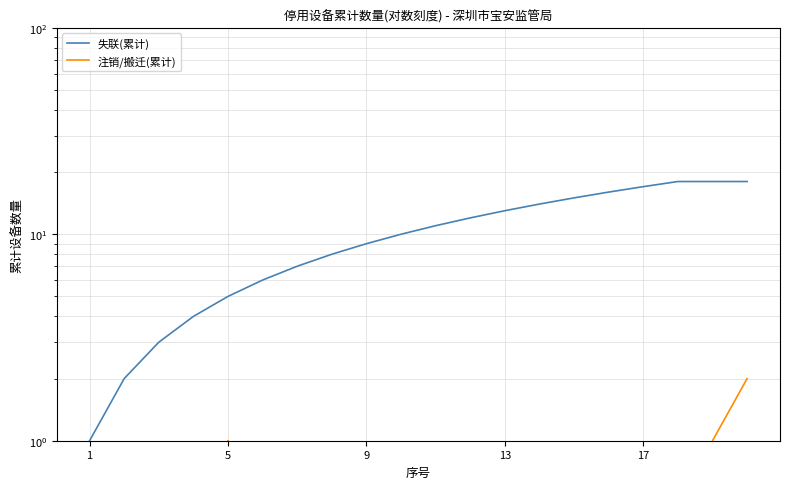

Which series has the largest total across all categories?

失联(累计)